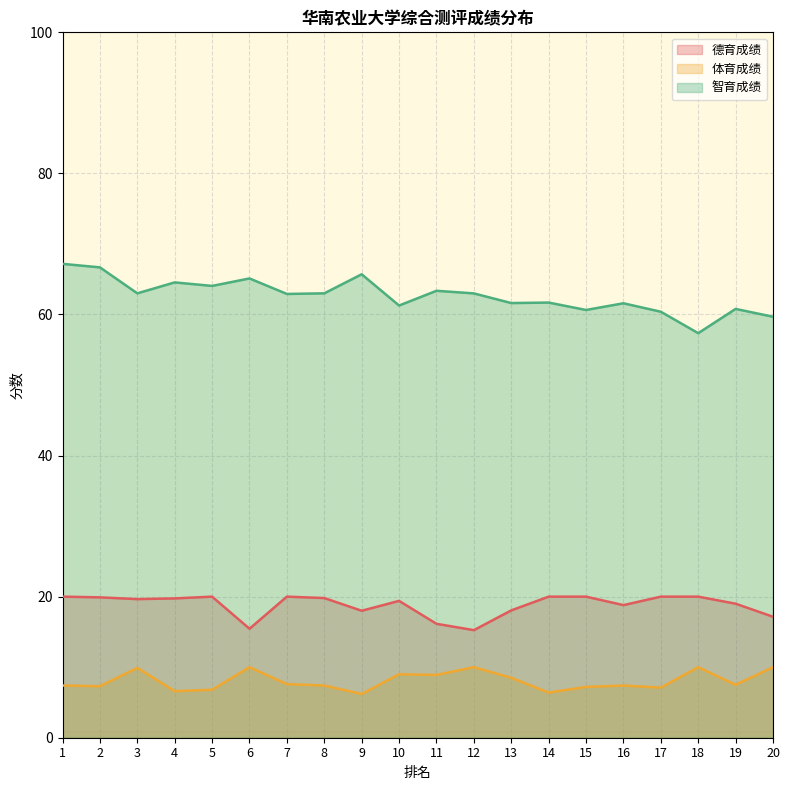

Reading left to right, extract all data points from this chart.

德育成绩: 1=20.0	2=19.9	3=19.6	4=19.8	5=20.0	6=15.4	7=20.0	8=19.8	9=18.0	10=19.4	11=16.1	12=15.2	13=18.1	14=20.0	15=20.0	16=18.8	17=20.0	18=20.0	19=19.0	20=17.1
体育成绩: 1=7.4	2=7.3	3=9.9	4=6.6	5=6.8	6=10.0	7=7.6	8=7.4	9=6.2	10=9.0	11=8.9	12=10.0	13=8.5	14=6.4	15=7.2	16=7.4	17=7.1	18=10.0	19=7.5	20=10.0
智育成绩: 1=67.2	2=66.7	3=63.0	4=64.5	5=64.0	6=65.1	7=62.9	8=63.0	9=65.7	10=61.3	11=63.4	12=63.0	13=61.6	14=61.7	15=60.6	16=61.6	17=60.4	18=57.4	19=60.8	20=59.7